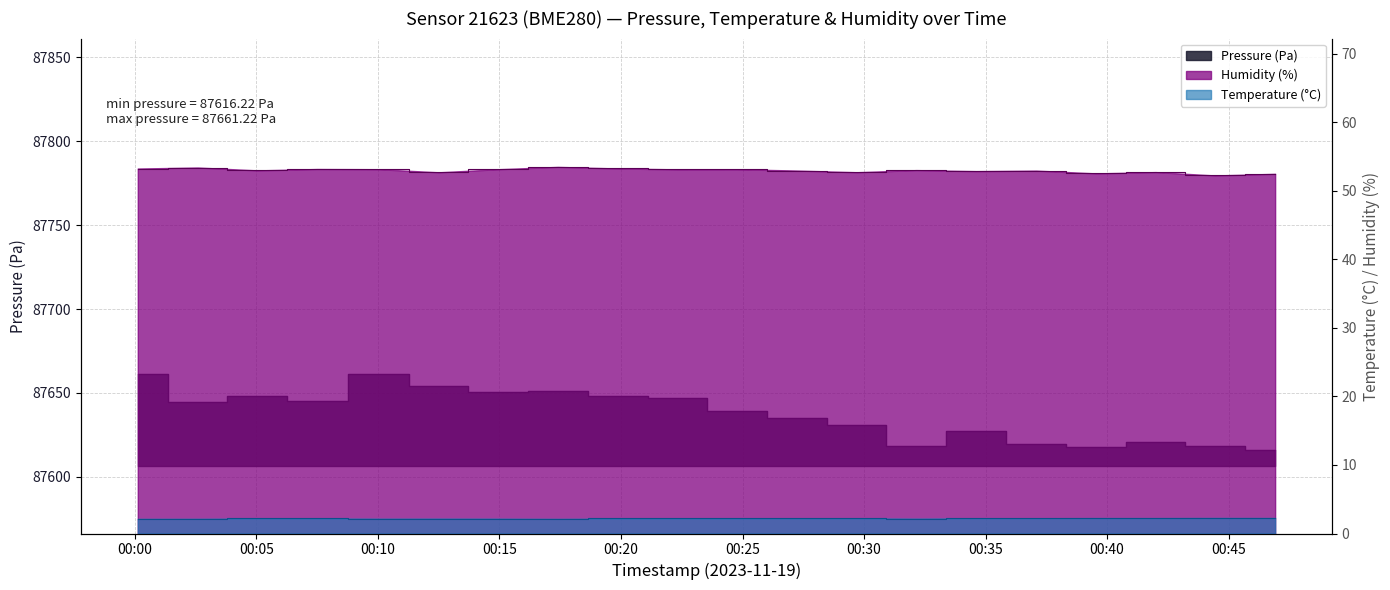

List the series in order of their peak value, lowest first.

temperature, humidity, pressure